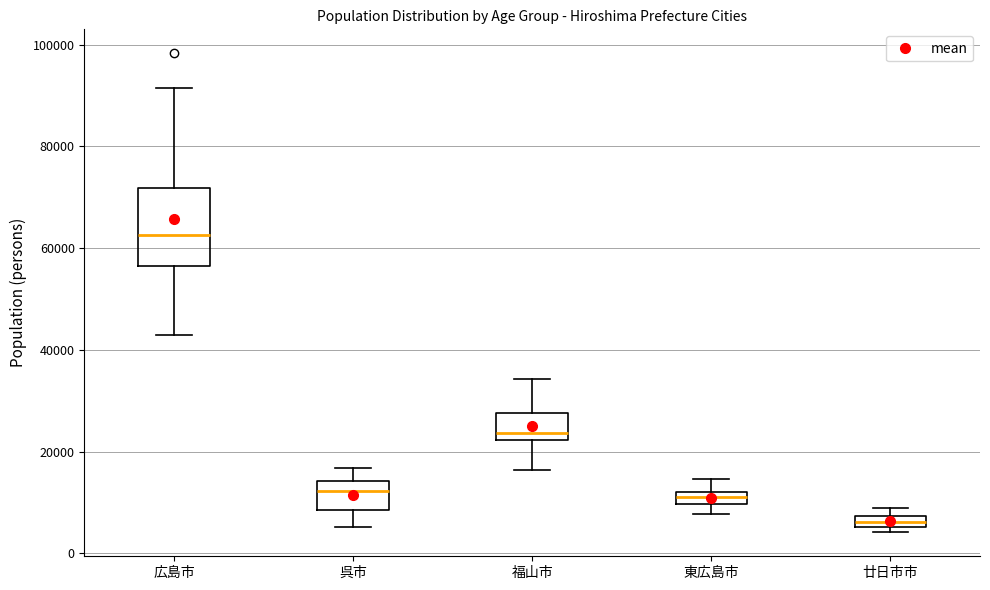

Where does the upper whisker of the box for 東広島市 end on the y-axis? The values are not printed on the chart, so give them approximately, as read against the axis.

14000